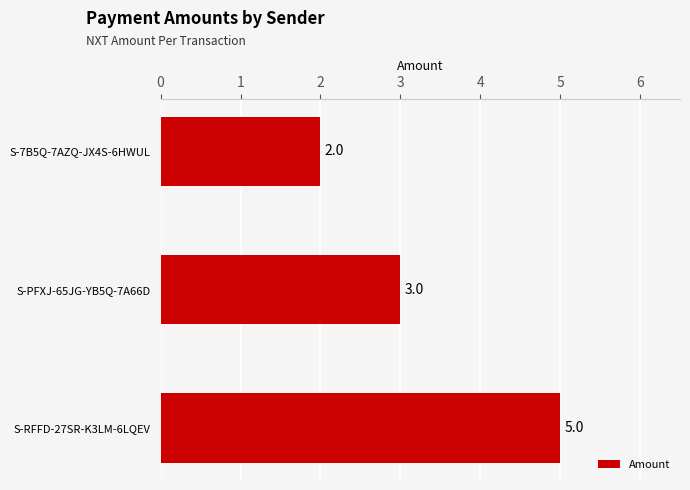

Reading bottom to top, extract all data points from this chart.

S-RFFD-27SR-K3LM-6LQEV=5	S-PFXJ-65JG-YB5Q-7A66D=3	S-7B5Q-7AZQ-JX4S-6HWUL=2